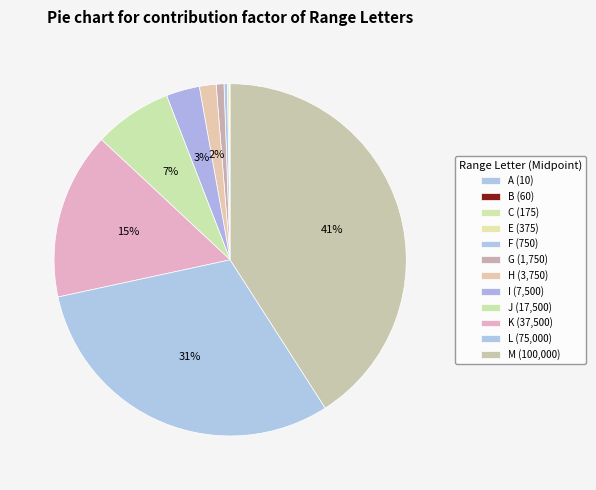

To the nearest percent, what is the difference between the A and J slice percentages?

7%